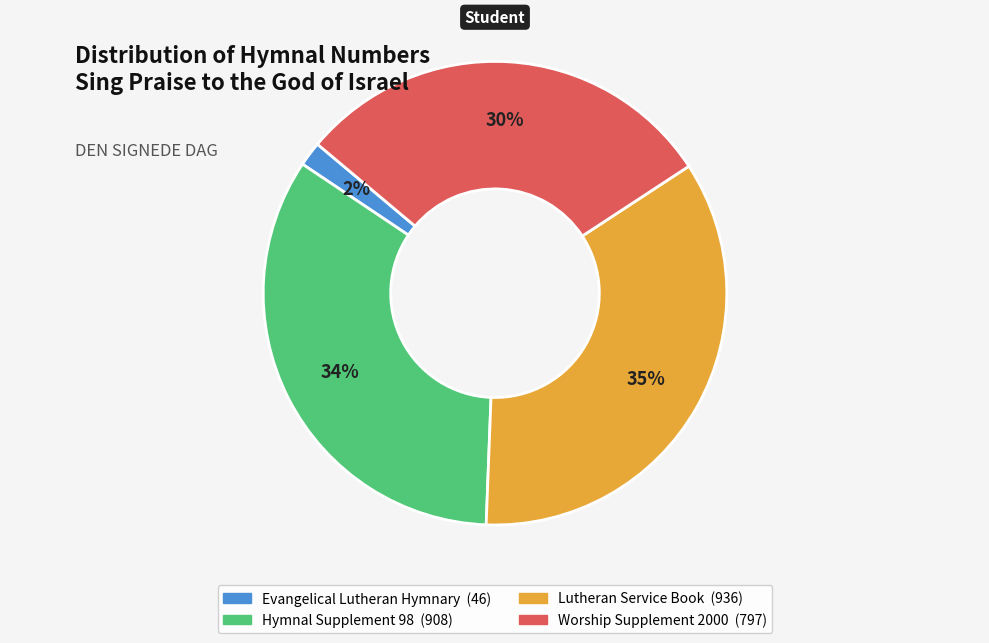

Does Lutheran Service Book represent more than half of the total?

No